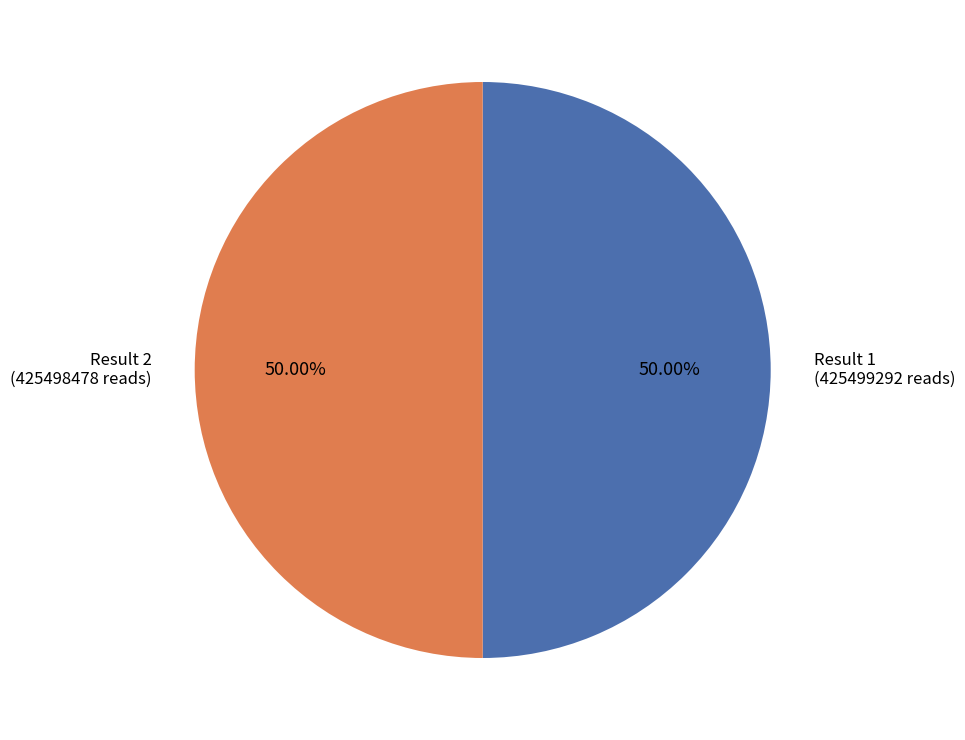

Combined, do Result 2 (425498478 reads) and Result 1 (425499292 reads) account for over 50%?

Yes